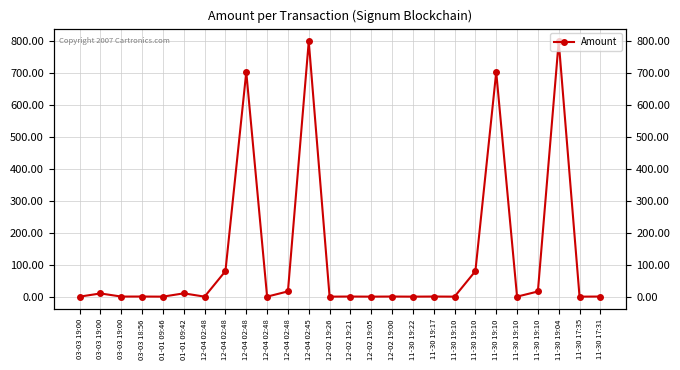

Rank the categories by value from highest to lowest.

12-04 02:45, 11-30 19:04, 12-04 02:48, 11-30 19:10, 12-04 02:48, 11-30 19:10, 12-04 02:48, 11-30 19:10, 01-01 09:42, 03-03 19:00, 03-03 18:56, 12-02 19:21, 12-02 19:00, 11-30 19:17, 11-30 17:31, 03-03 19:00, 03-03 19:00, 01-01 09:46, 12-04 02:48, 12-04 02:48, 12-02 19:26, 12-02 19:05, 11-30 19:22, 11-30 19:10, 11-30 19:10, 11-30 17:35